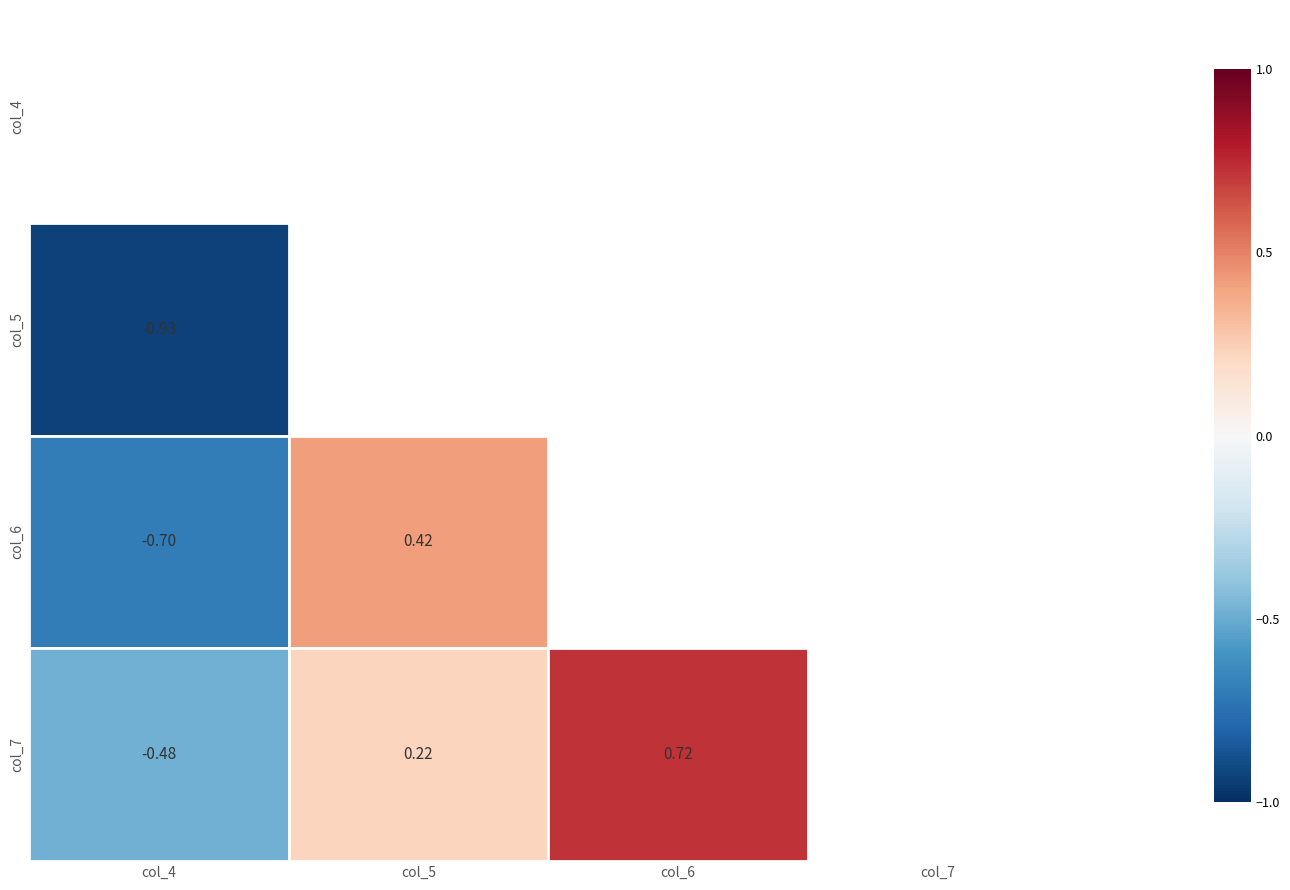

Is the value of col_7 at col_4 greater than the value of col_6 at col_4?

Yes